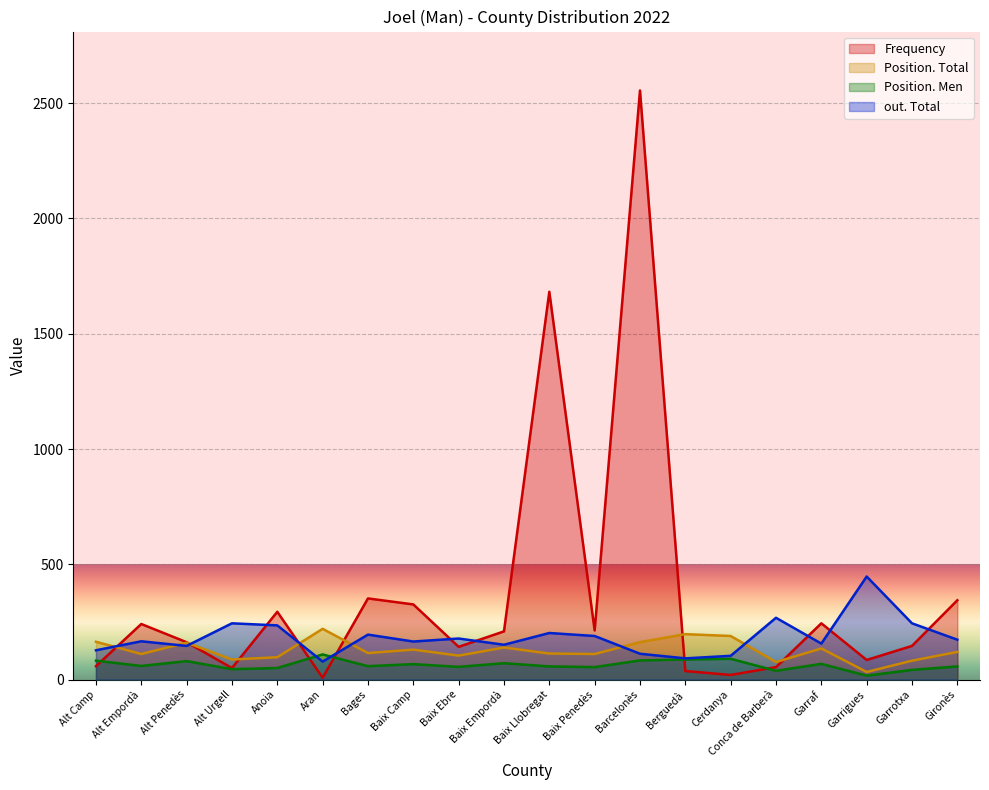

Where does the Position. Men series first go above 59?

Alt Camp